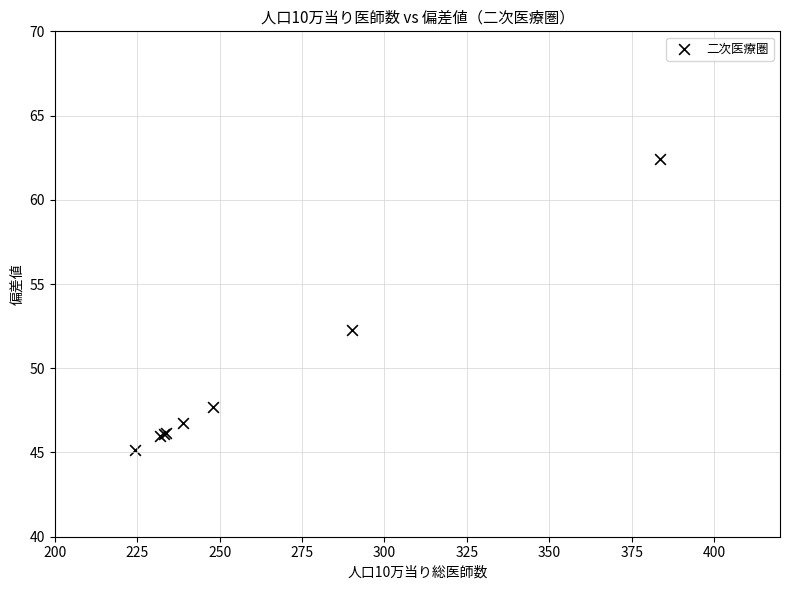

What Y value in the scatter plot is closest to 53?

52.3